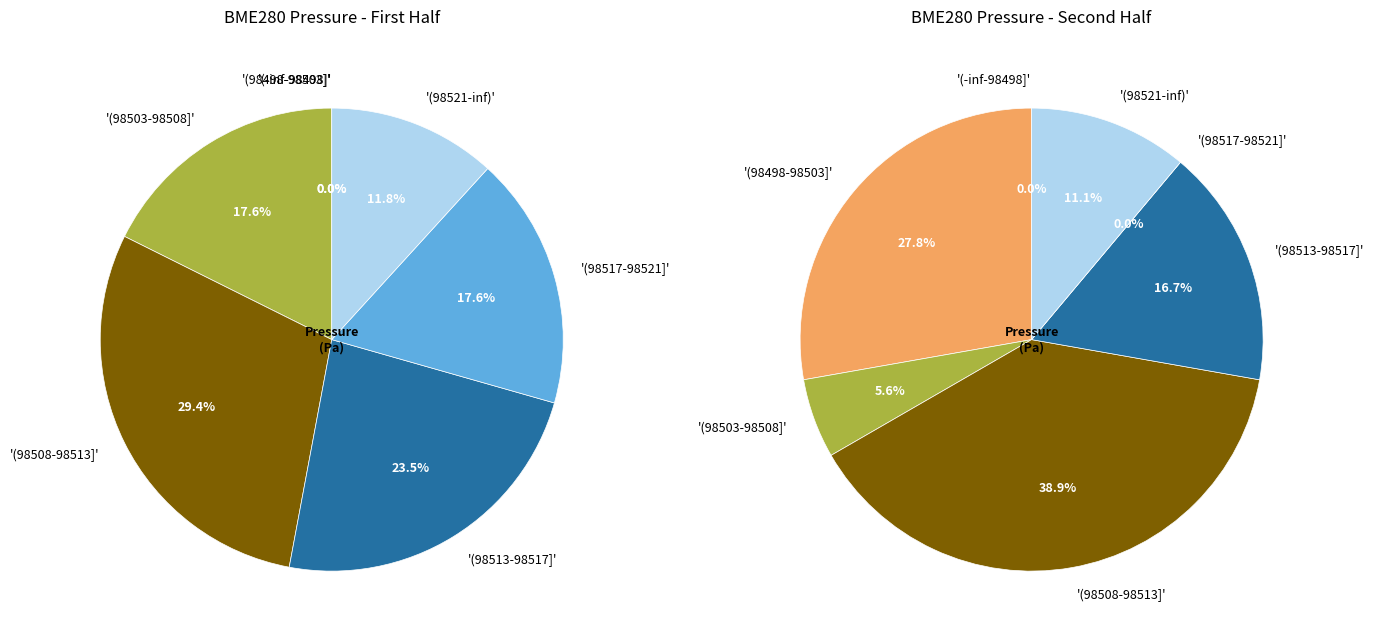

What is the change in value from 1 to 5?

+13.0